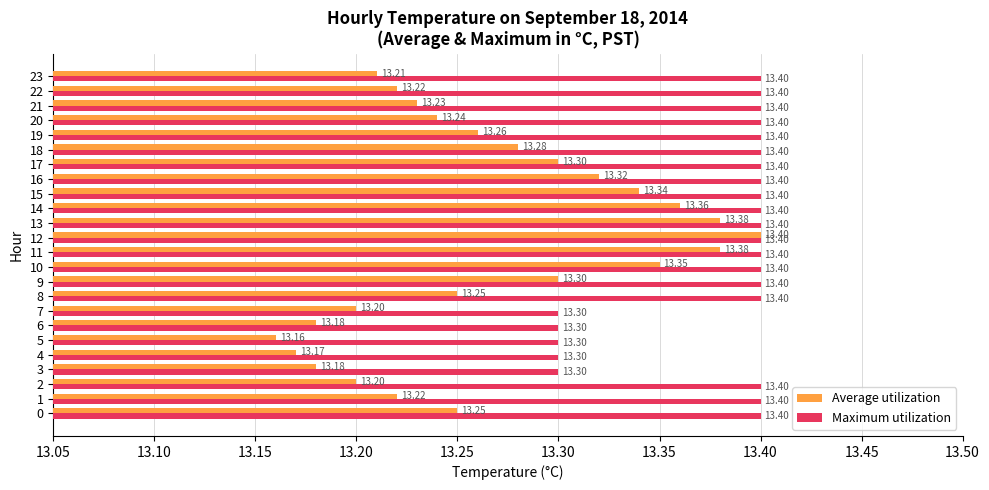

Is the value of Maximum utilization at 22 greater than the value of Average utilization at 1?

Yes